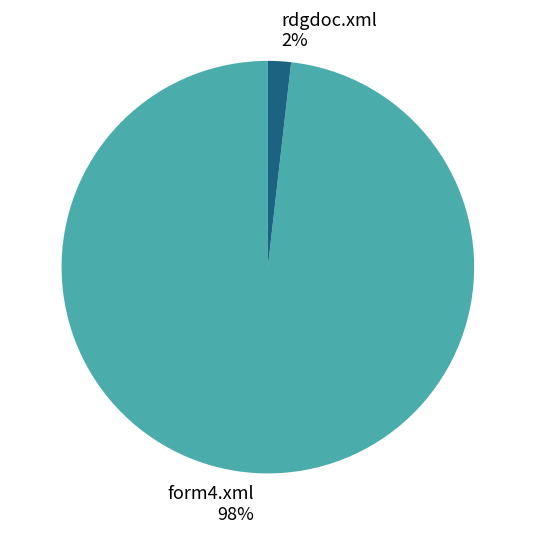

Is the sum of form4.xml and rdgdoc.xml greater than half?

Yes